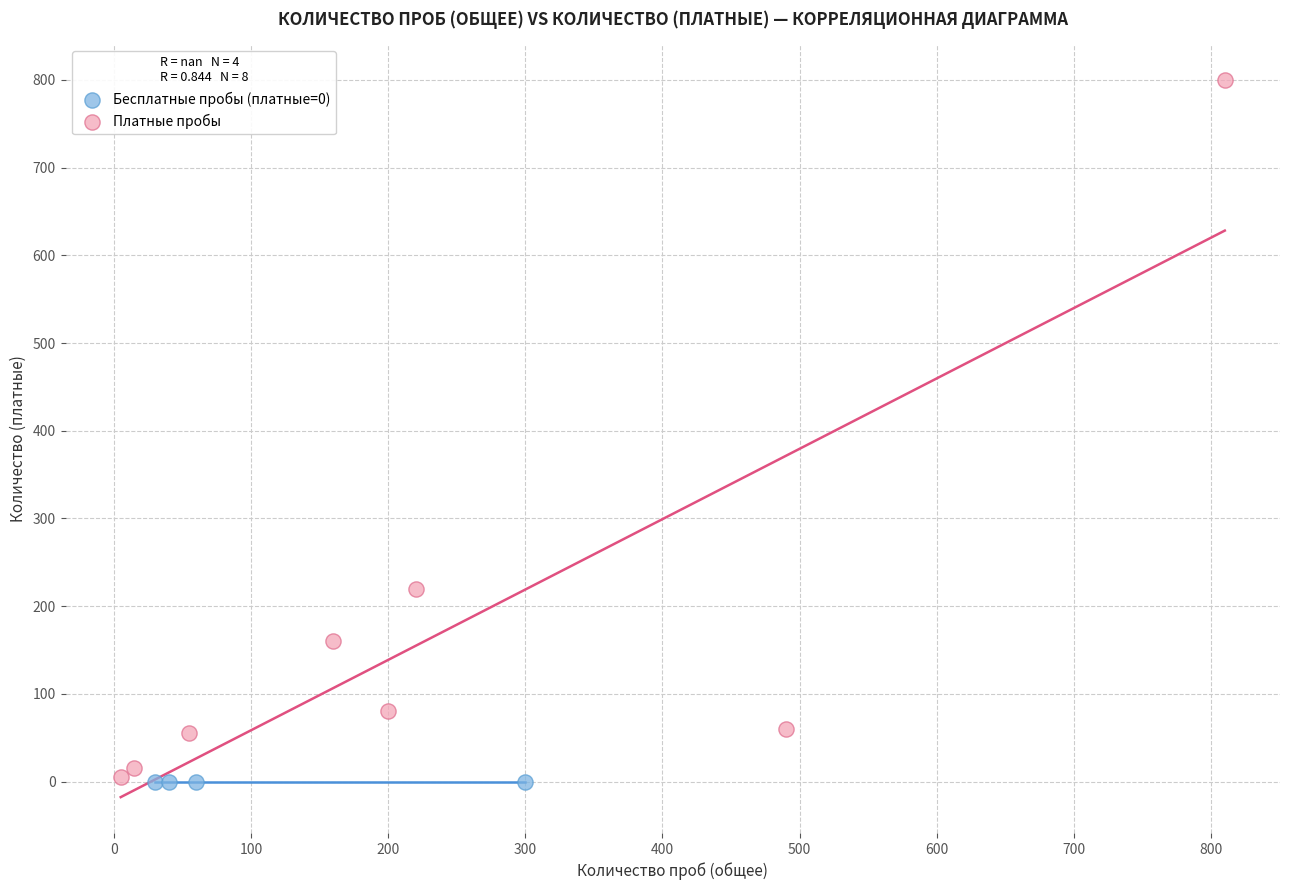

Which series contains the highest Y value?

Платные пробы